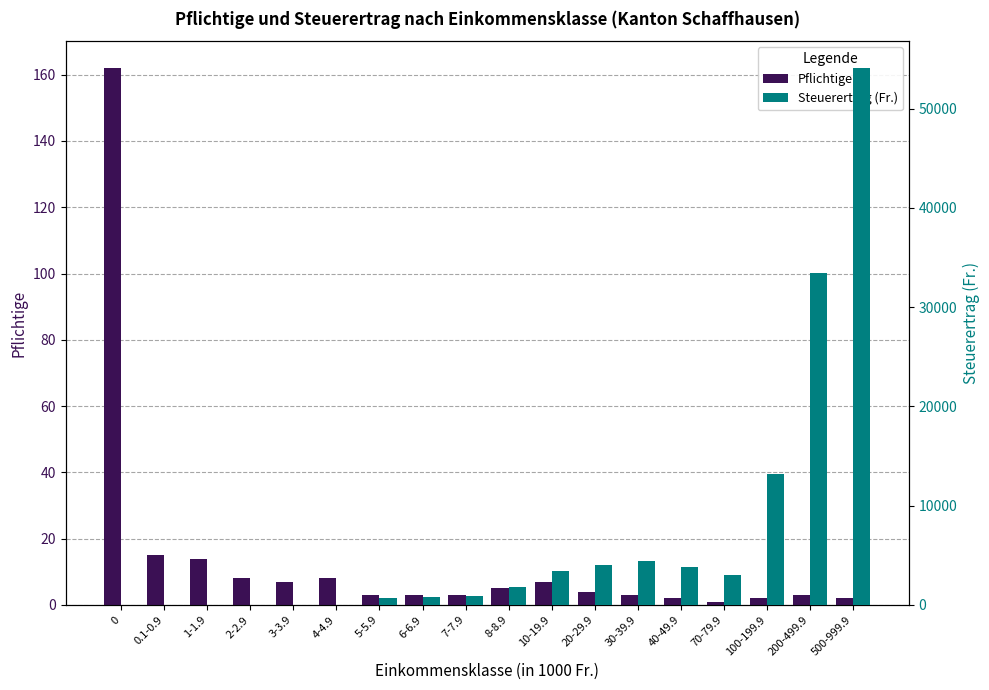

What is the lowest value of the Pflichtige series?

1